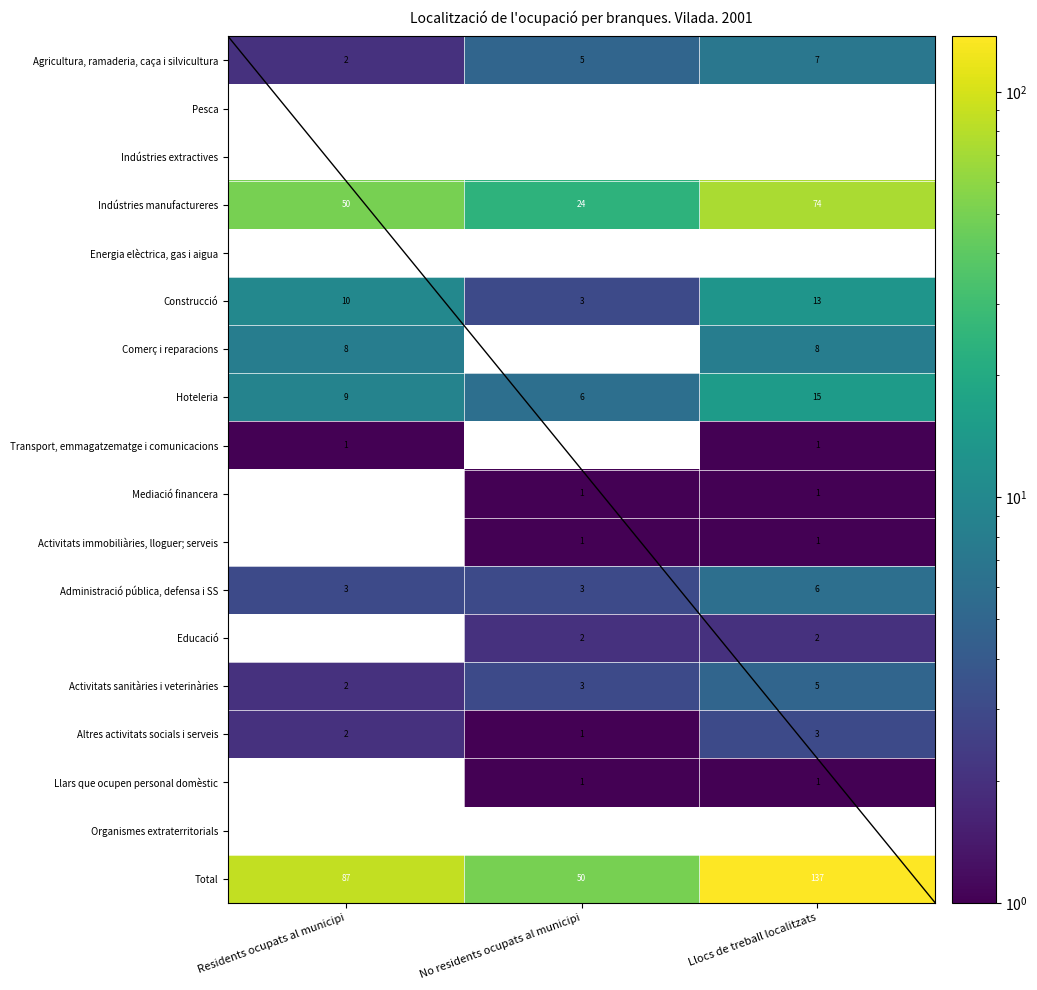

True or false: Hoteleria has a value of 6 at No residents ocupats al municipi.

True